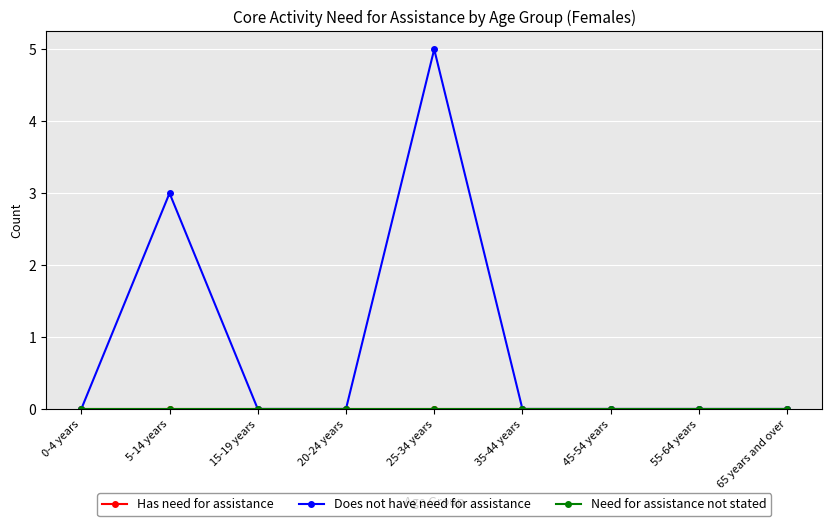

Which category has the lowest value across all series?

0-4 years